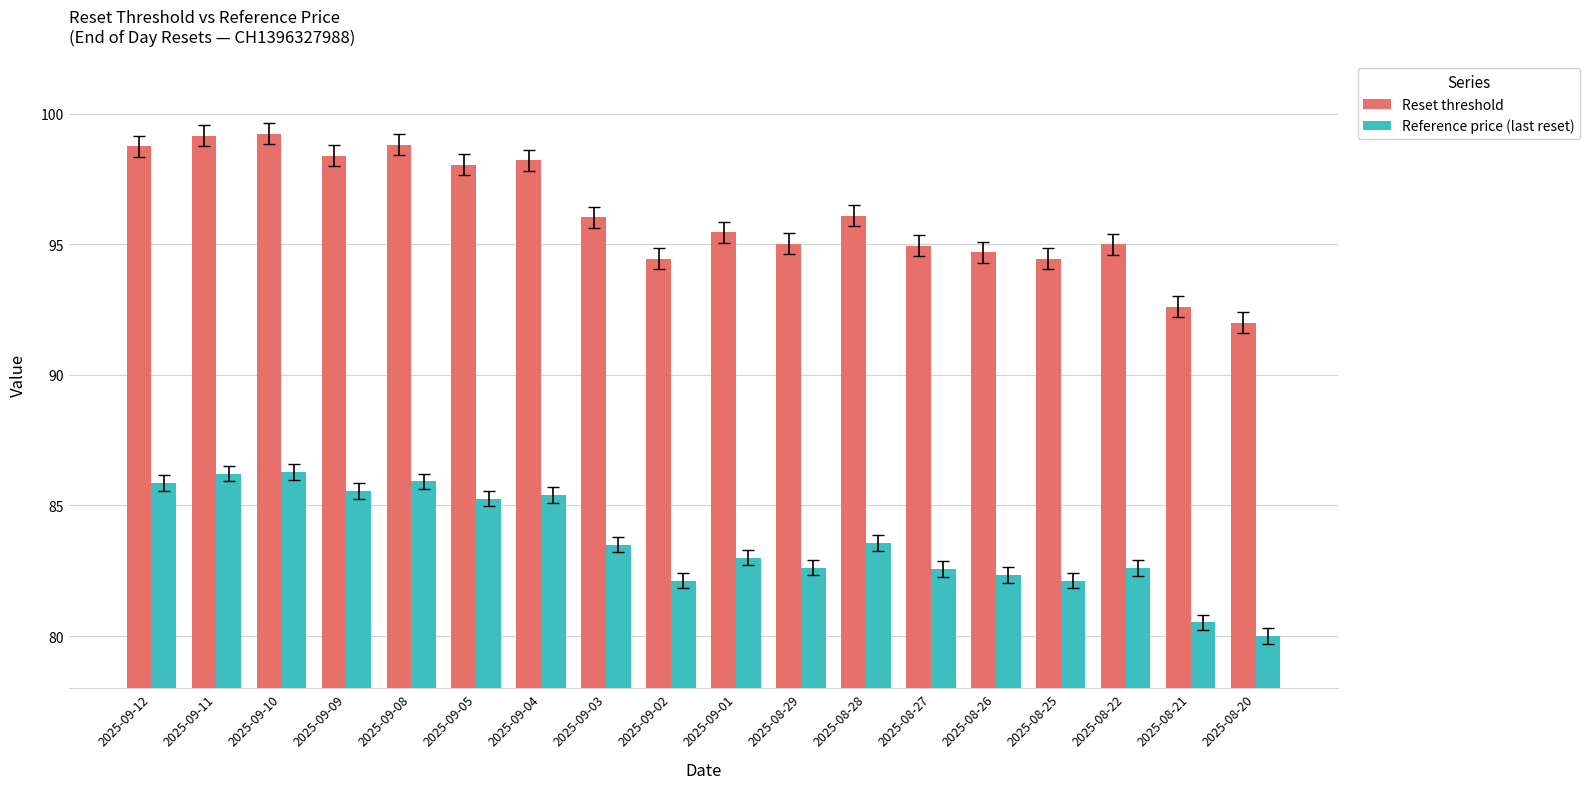

How many bars are there in total?

36